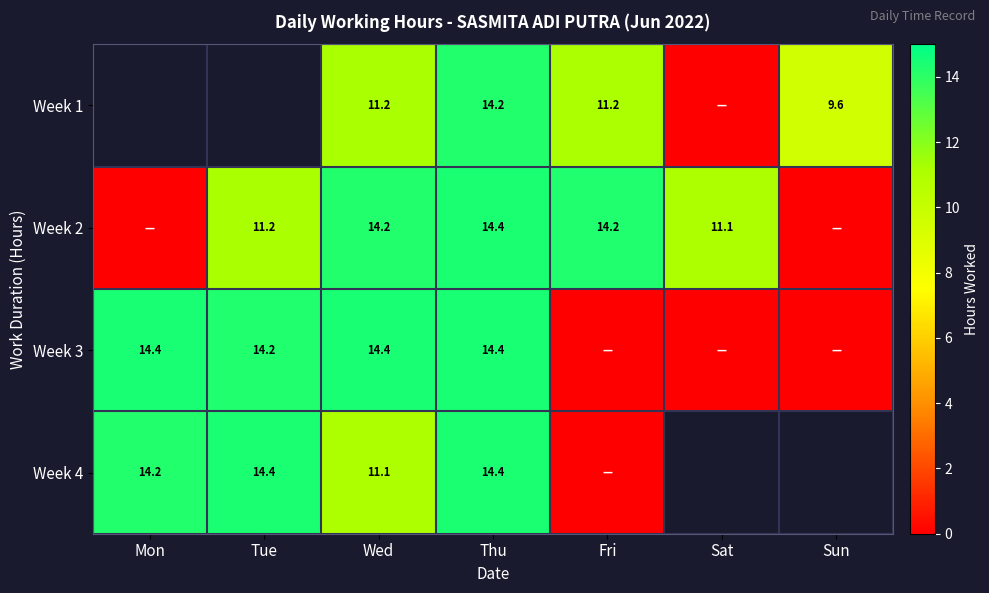

What is the difference between the maximum and minimum values in the Week 2 series?

14.4